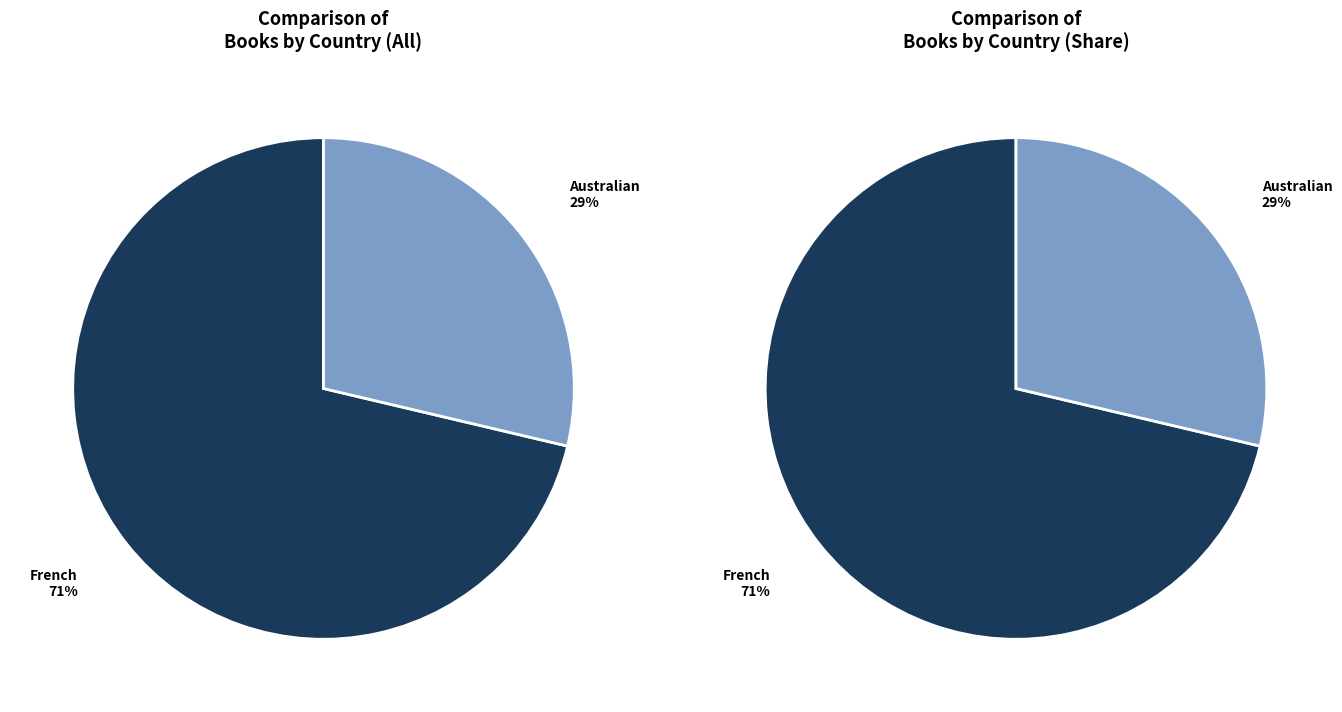

What is the ratio of the value at French to the value at Australian?

2.5